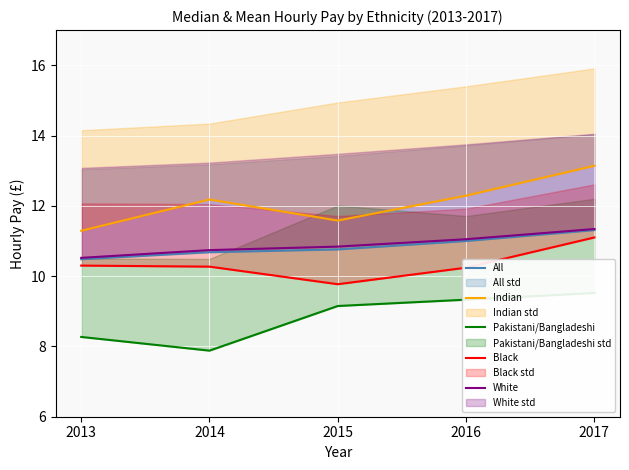

True or false: White and All intersect in this chart.

False